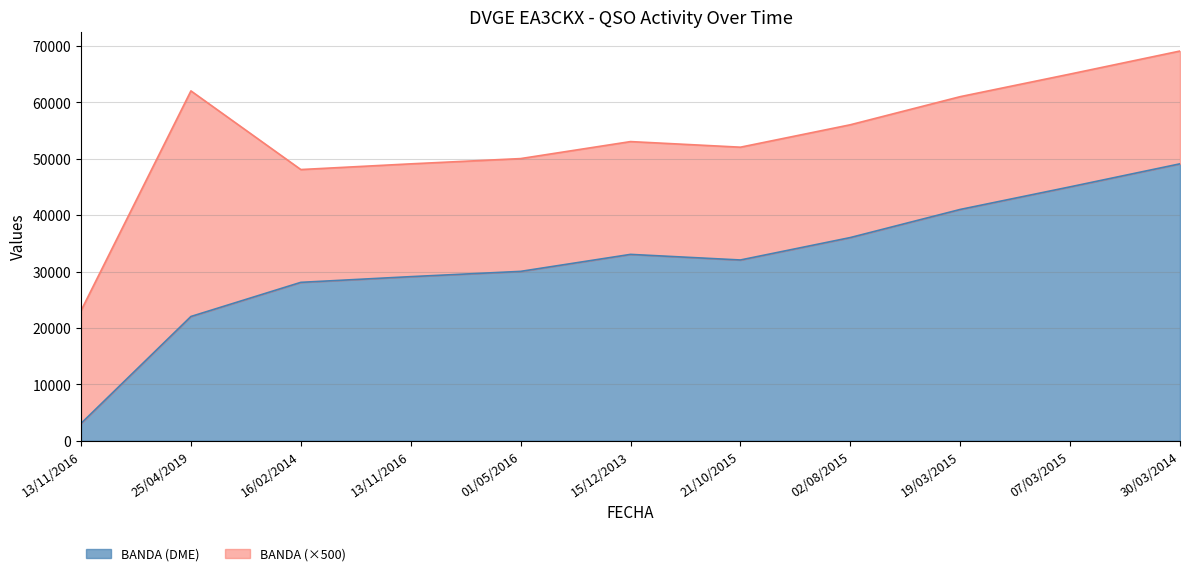

Where is the first local maximum?

15/12/2013